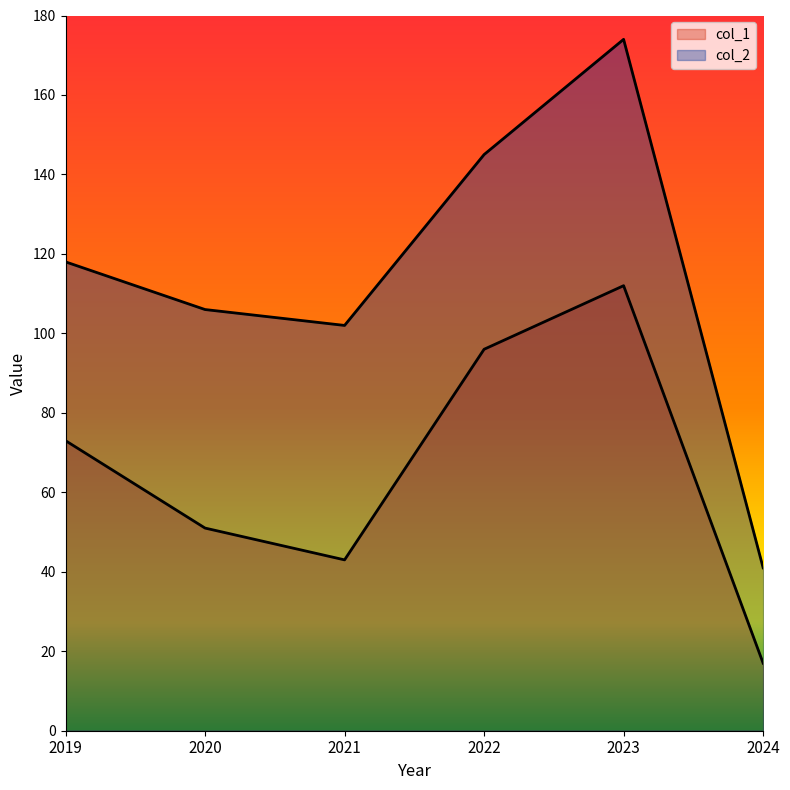

True or false: col_2 and col_1 intersect in this chart.

False